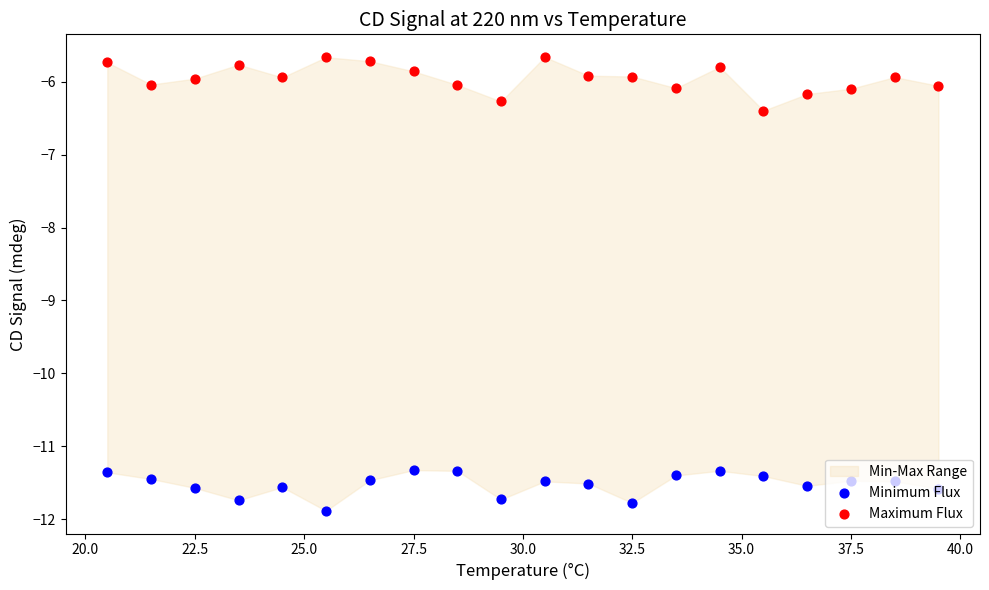

Which series has the largest Y range (max minus min)?

Maximum Flux